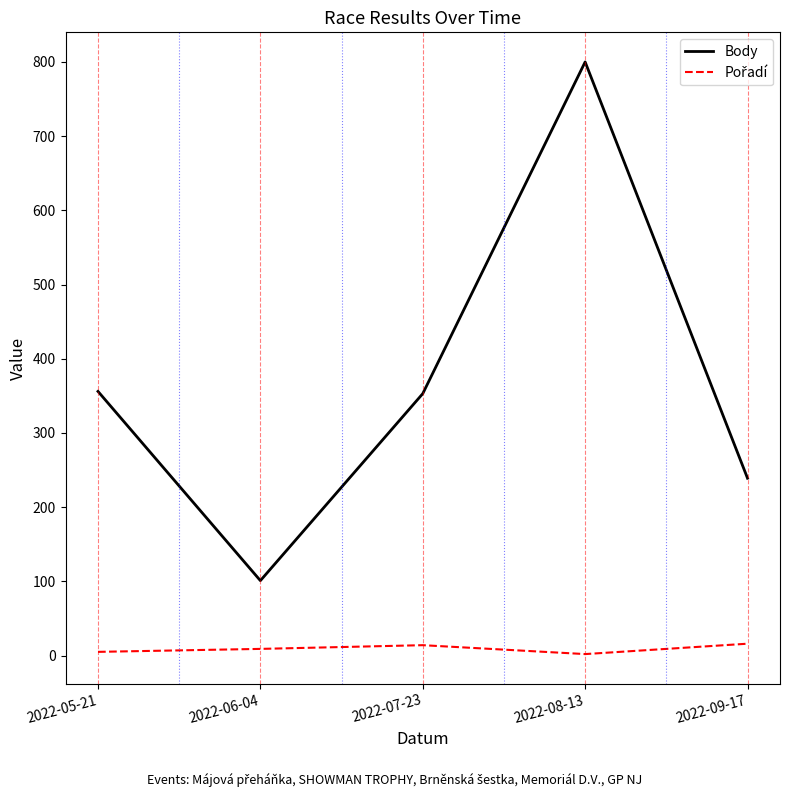

What is the greatest value displayed?

800